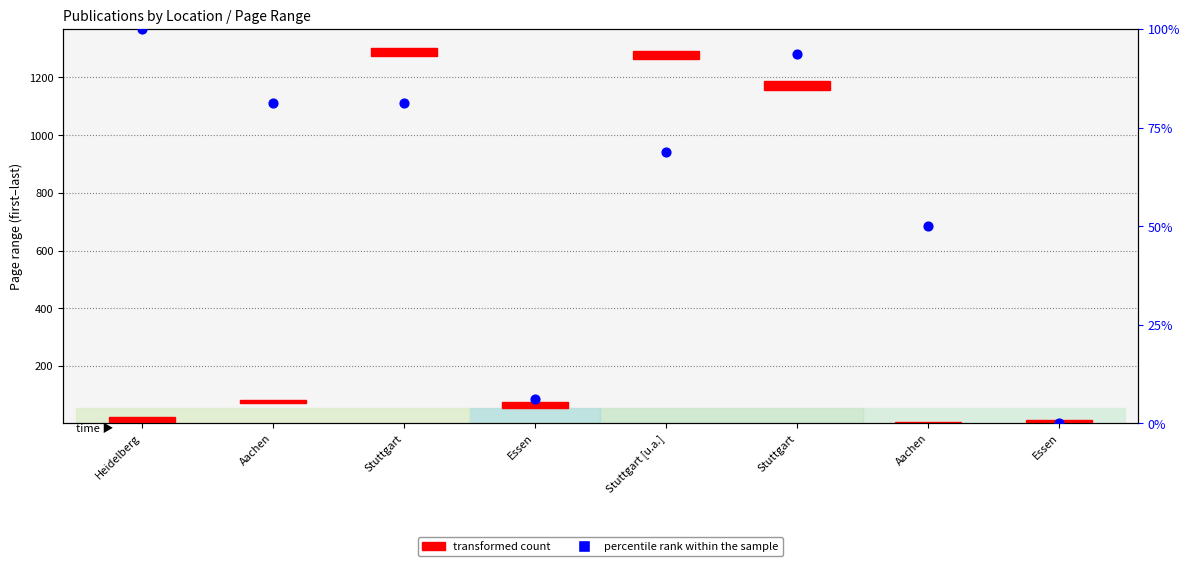

At which category is the sum across all series the highest?

Stuttgart